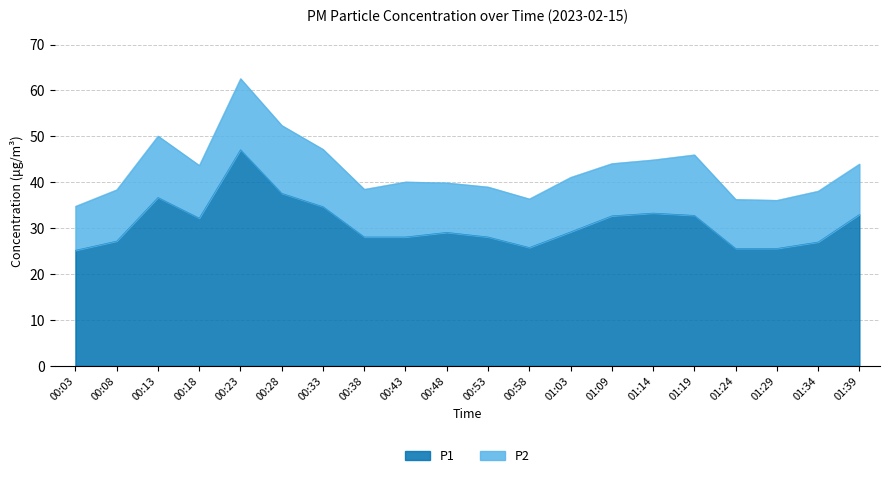

Reading right to left, what are all the values shown in this chart?

33.0	27.0	25.6	25.6	32.8	33.3	32.7	29.2	25.8	28.1	29.1	28.1	28.1	34.7	37.6	47.1	32.2	36.7	27.2	25.2